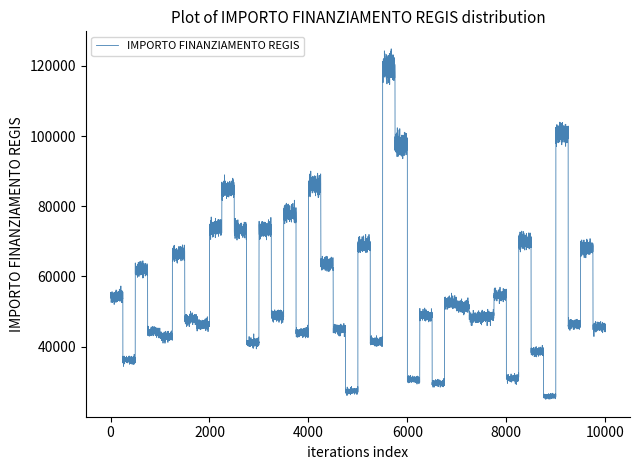

What is the minimum value shown in the chart?

34367.4